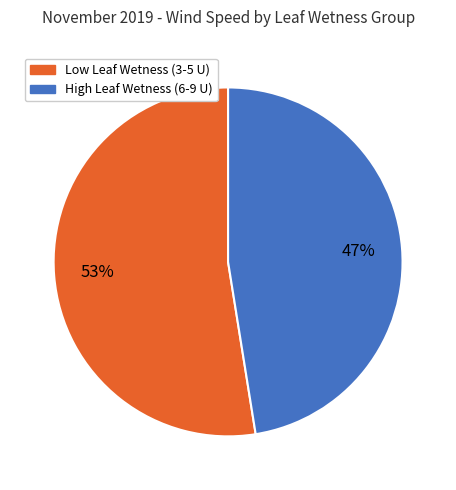

How many slices are in this pie chart?

2